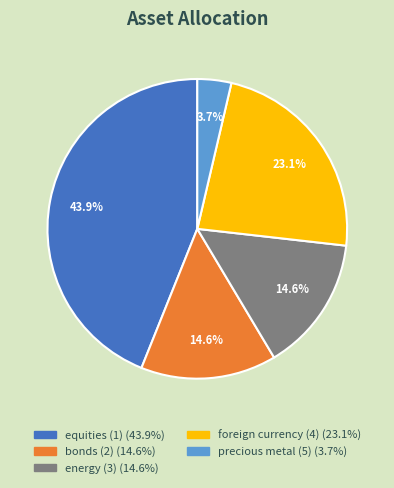

Is it true that energy (3) is 15% of the pie?

True